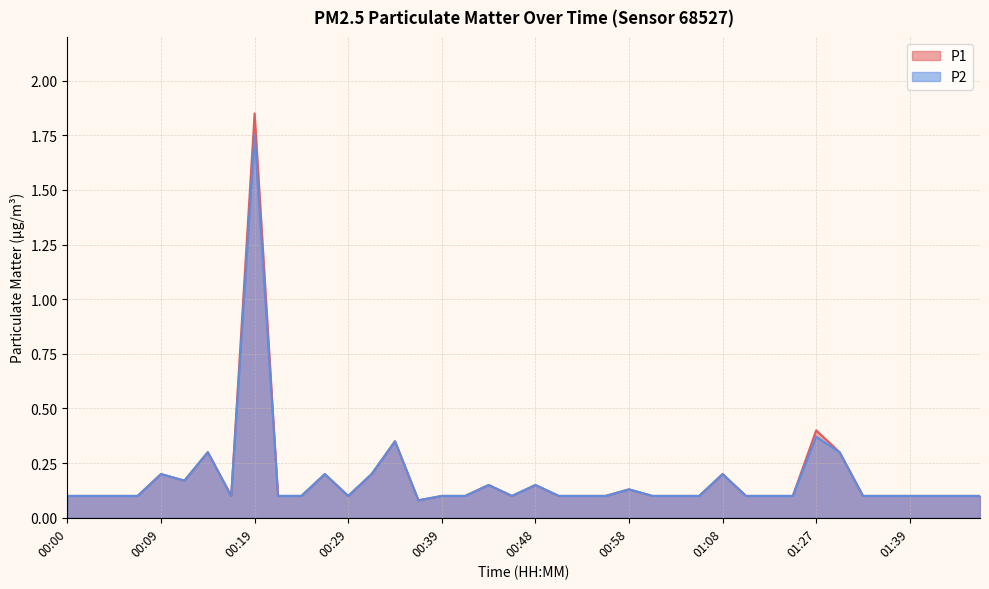

What is the value of the P1 point at the 35th from the left?

0.1